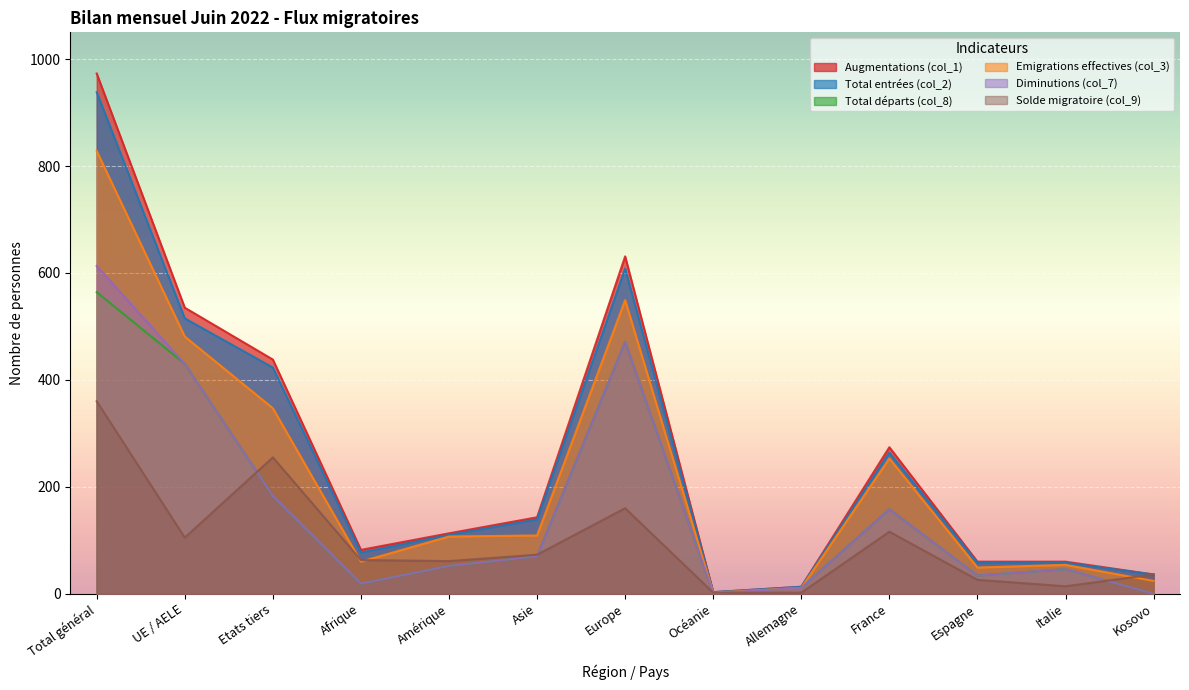

How many lines are shown in the chart?

6